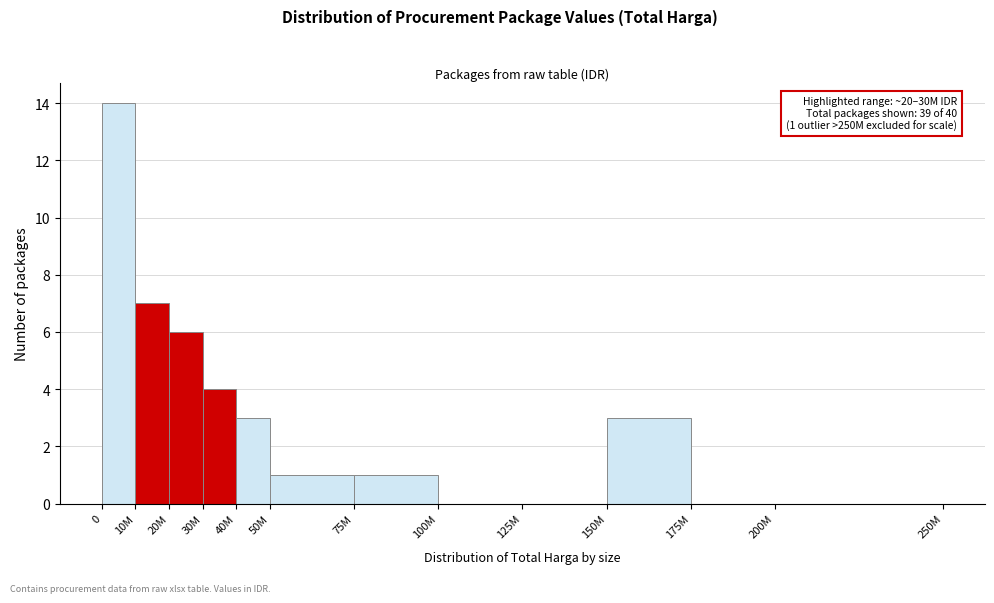

Reading left to right, what are all the values shown in this chart?

0=14	10M=7	20M=6	30M=4	40M=3	50M=1	75M=1	100M=0	125M=0	150M=3	175M=0	200M=0